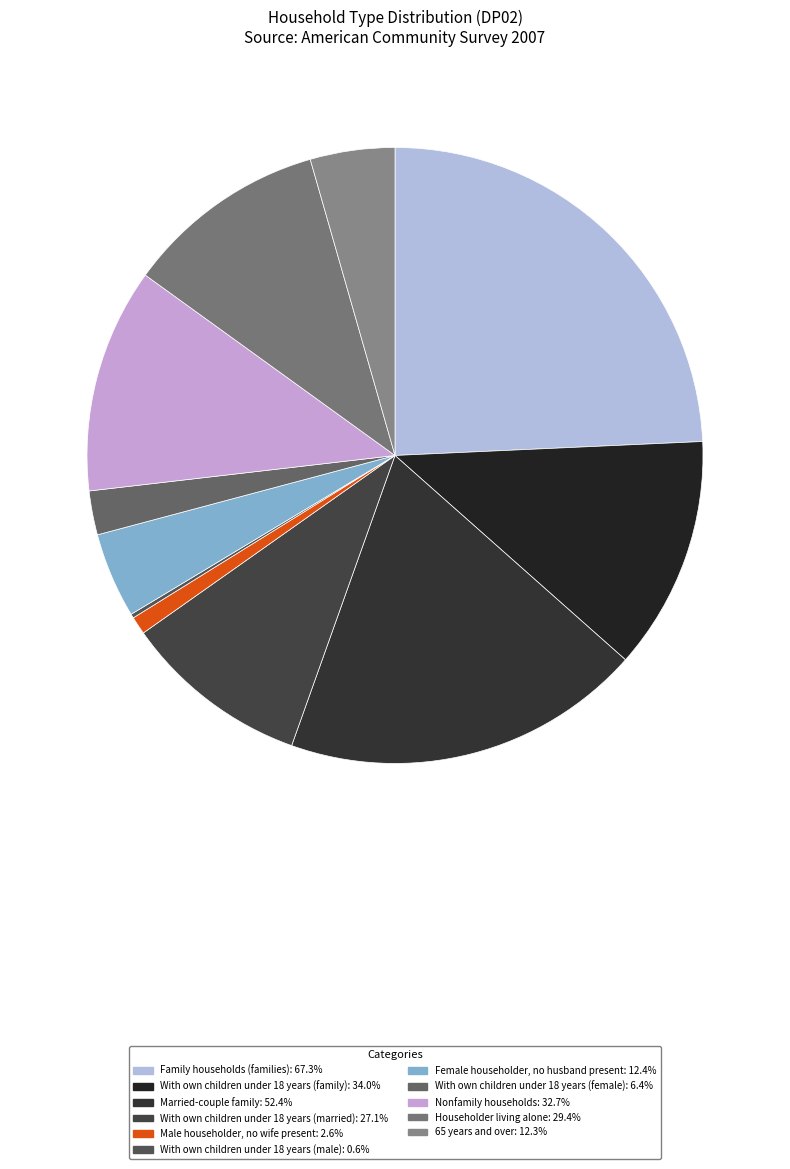

To the nearest percent, what is the difference between the Householder living alone and 65 years and over slice percentages?

6%